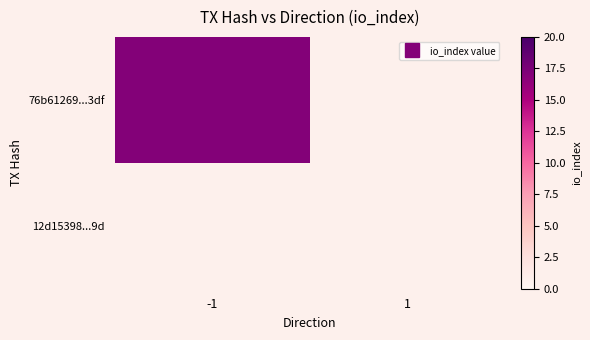

Rank the series at direction from highest to lowest value.

12d15398f5fd2aba96870c7e9536cad8ec24b9d, 76b61269311806181e53a09cd2addaa12b553df